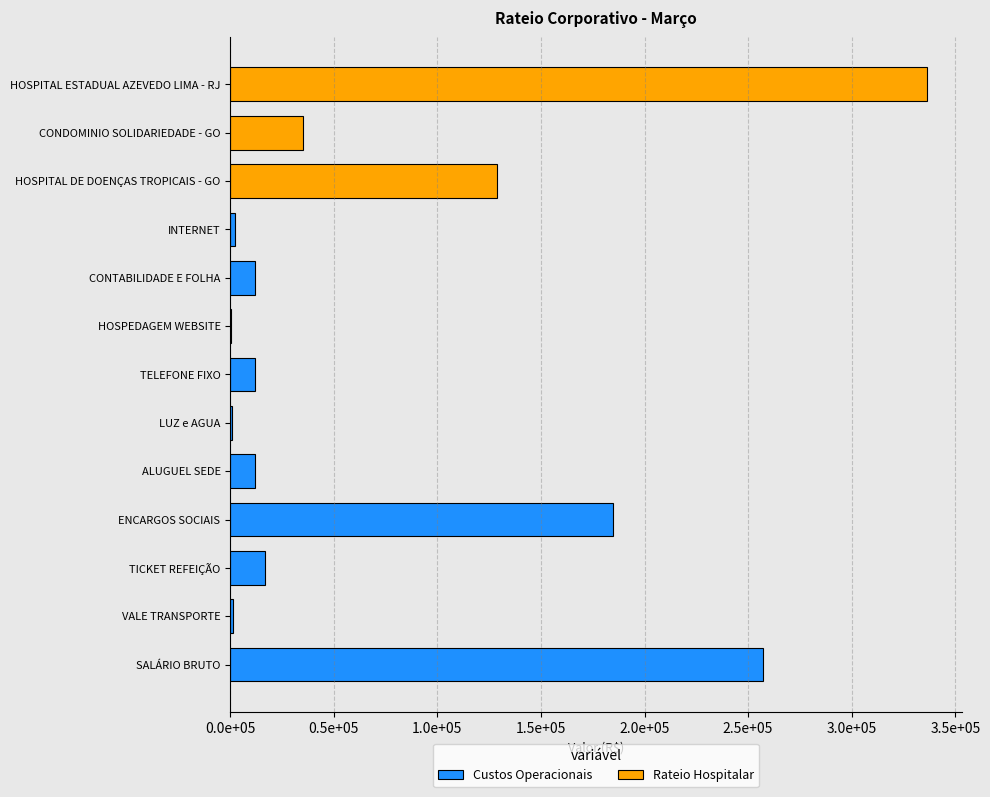

Read the value at TELEFONE FIXO.

11775.0